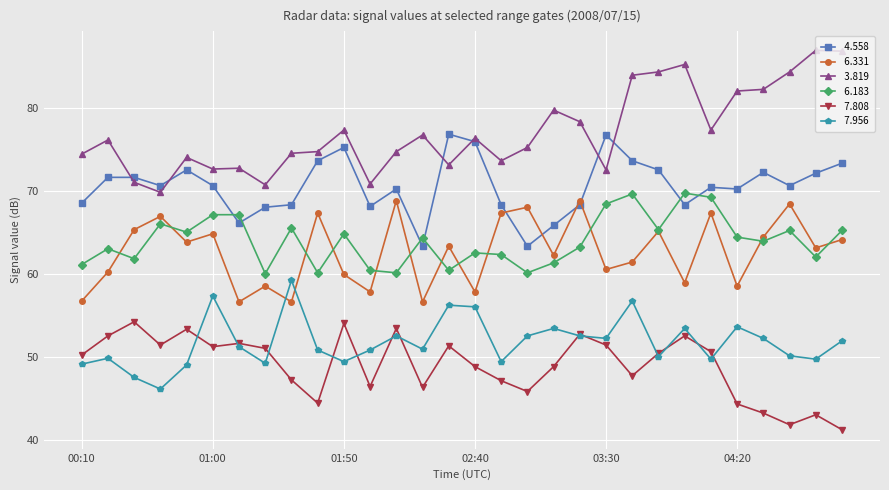

What is the smallest value displayed?

41.2